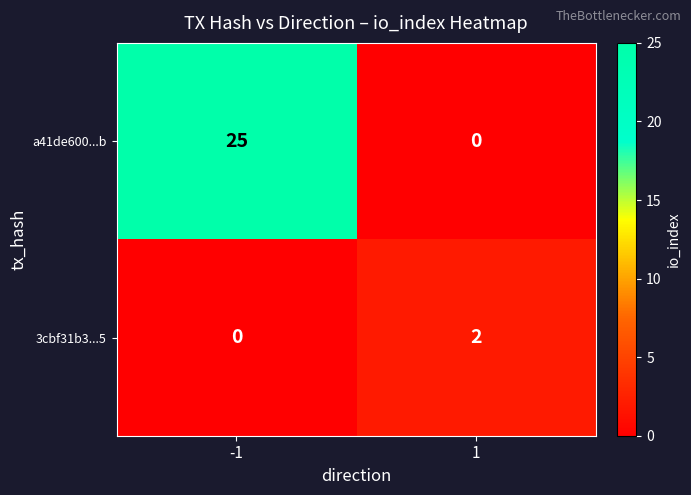

What is the difference between the maximum and minimum values in the a41de600...b series?

25